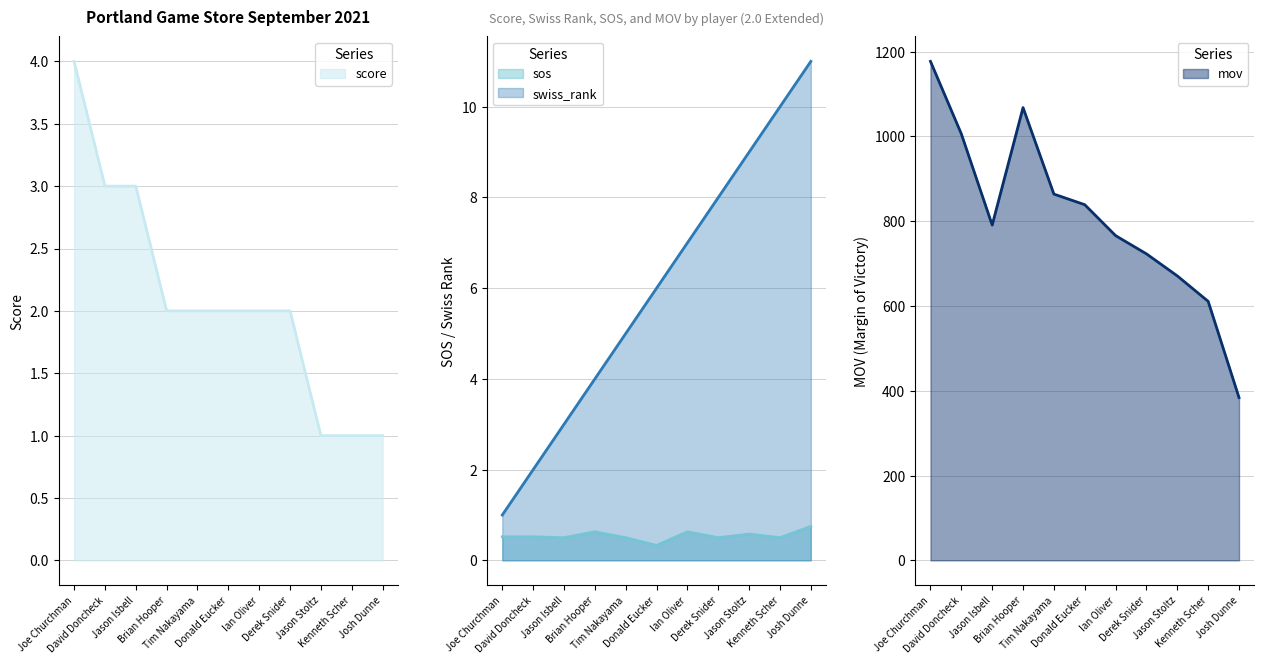

Reading left to right, what are all the values shown in this chart?

score: 4.0	3.0	3.0	2.0	2.0	2.0	2.0	2.0	1.0	1.0	1.0
swiss_rank: 1.0	2.0	3.0	4.0	5.0	6.0	7.0	8.0	9.0	10.0	11.0
sos: 0.5	0.5	0.5	0.6	0.5	0.3	0.6	0.5	0.6	0.5	0.8
mov: 1177.0	1006.0	791.0	1068.0	864.0	839.0	766.0	723.0	671.0	611.0	384.0